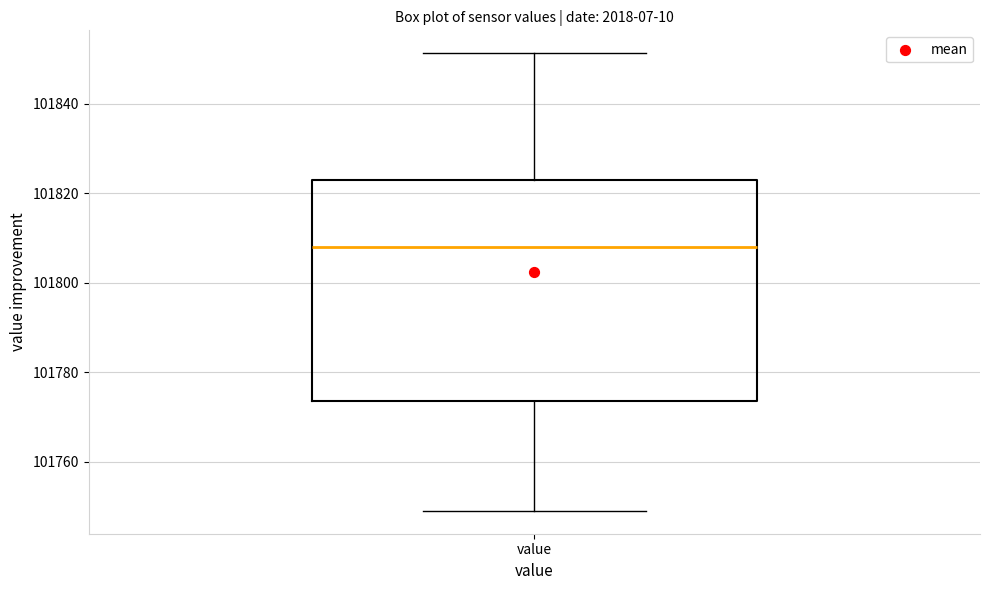

Transcribe this box plot: give where the median line is, the range the box spans, and where the two whiskers end, as read against the y-axis. The values are not printed on the chart, so give them approximately, as read against the axis.

median 101808, box 101774 to 101822, whiskers 101750 to 101852